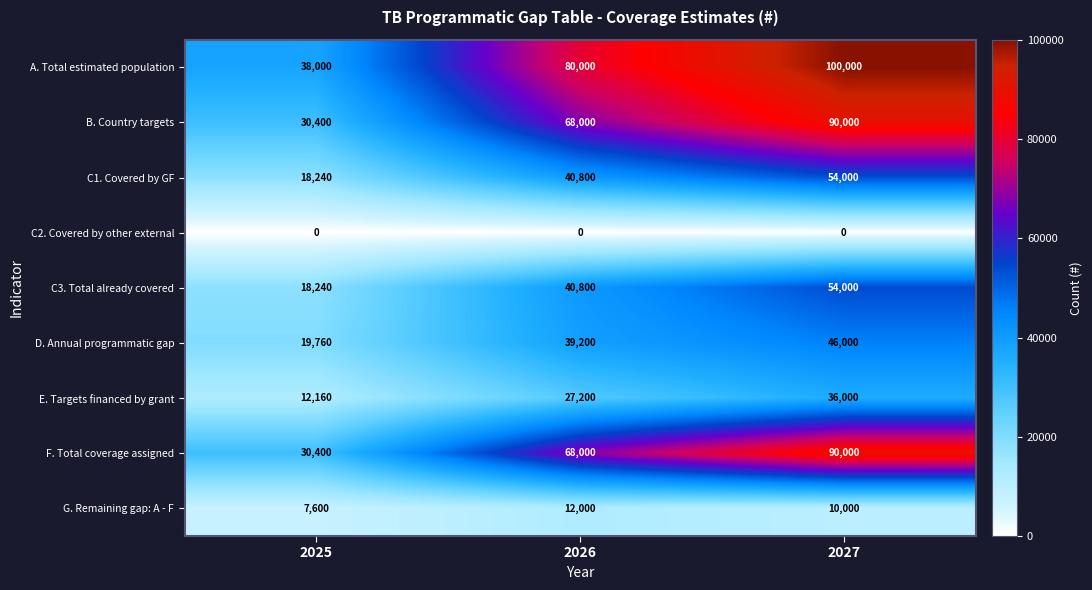

The value of G. Remaining gap: A - F at 2027 is 10000. True or false?

True